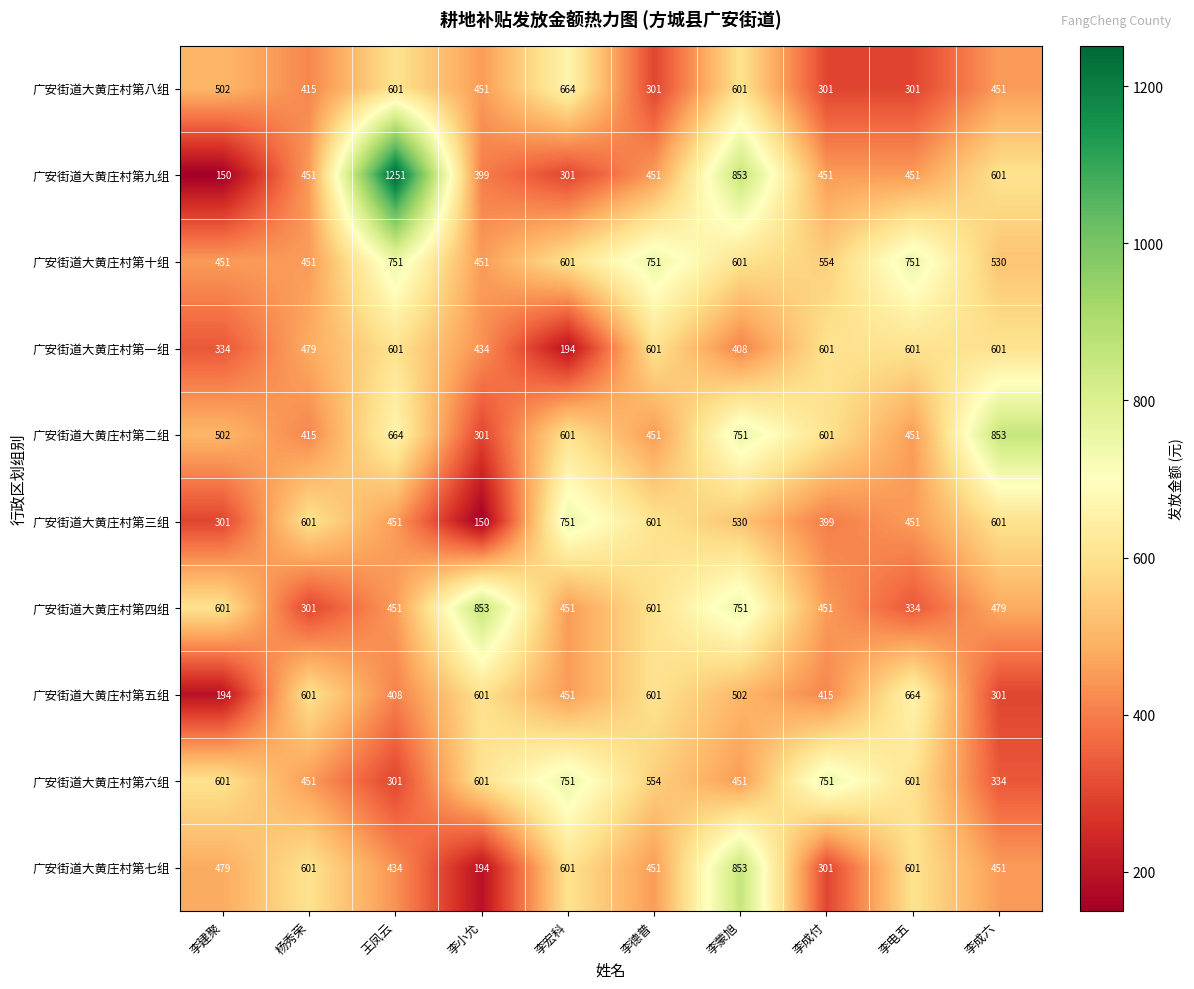

Which series has the largest range (max minus min)?

广安街道大黄庄村第九组